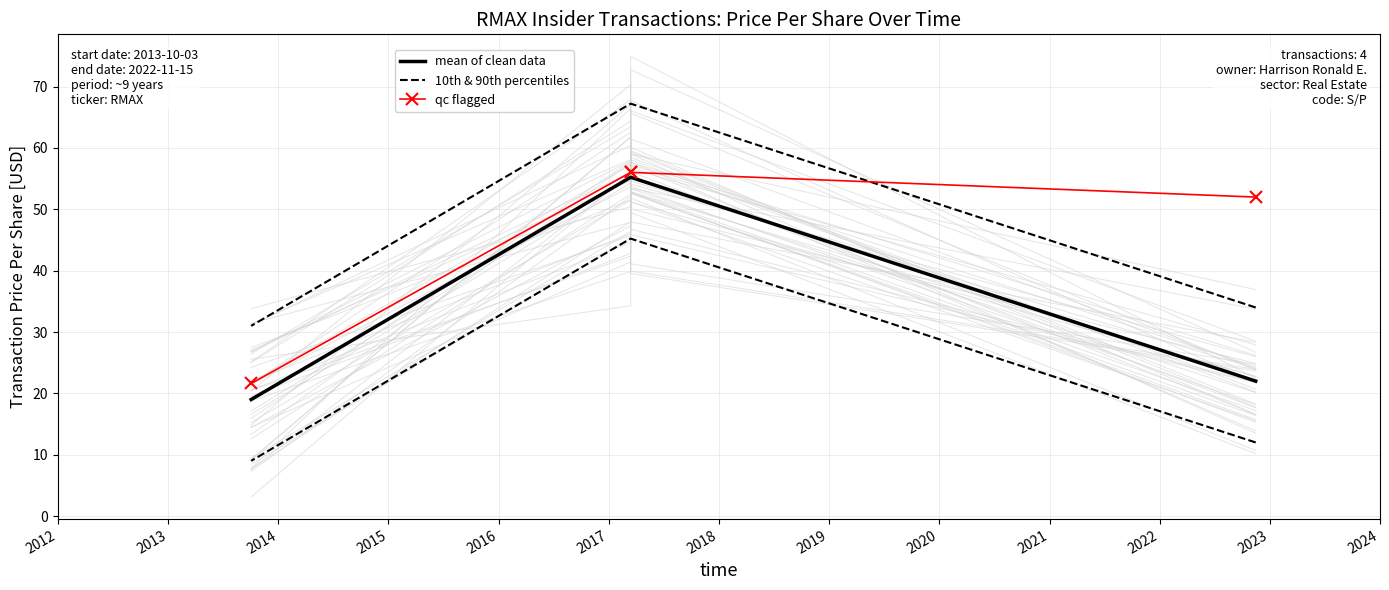

True or false: qc flagged has more than 0 points higher than both neighbors.

False